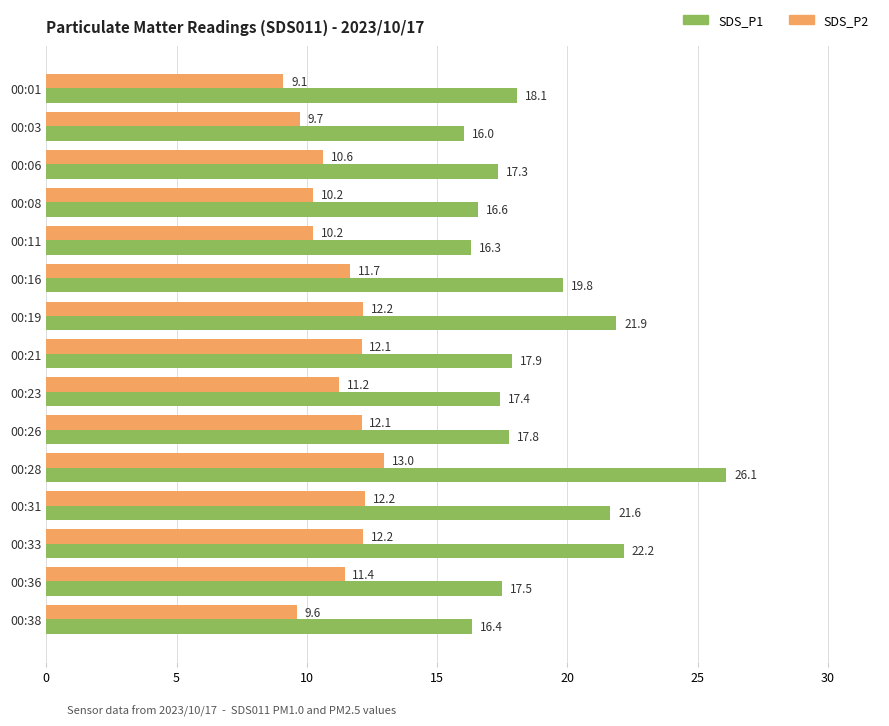

Which series has the largest total across all categories?

SDS_P1